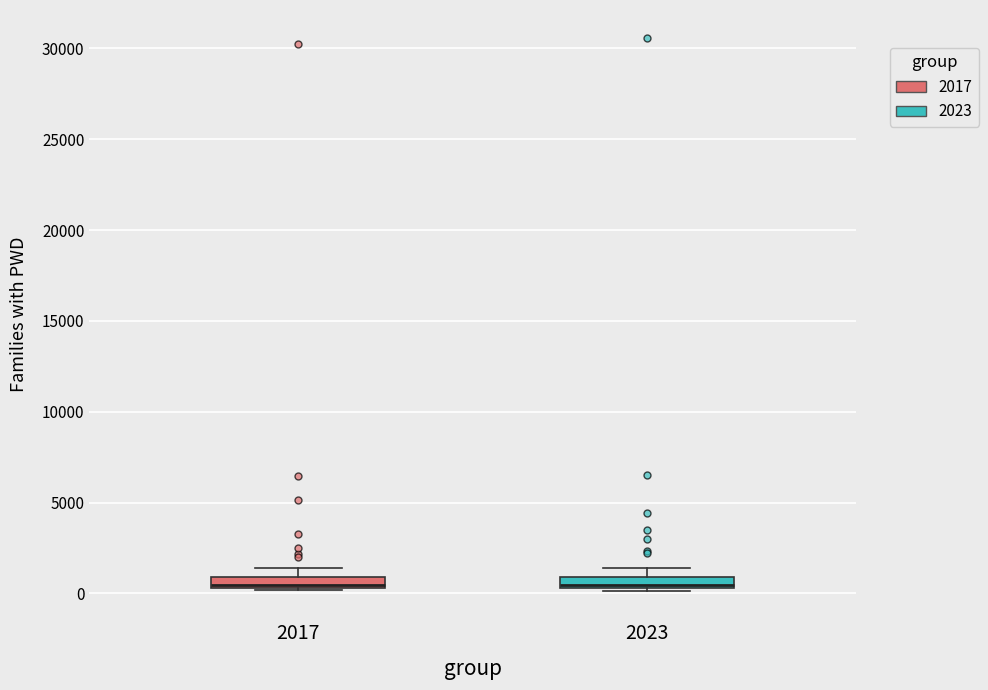

Where is the upper edge of the box at x = 2023 on the y-axis? The values are not printed on the chart, so give them approximately, as read against the axis.

1000